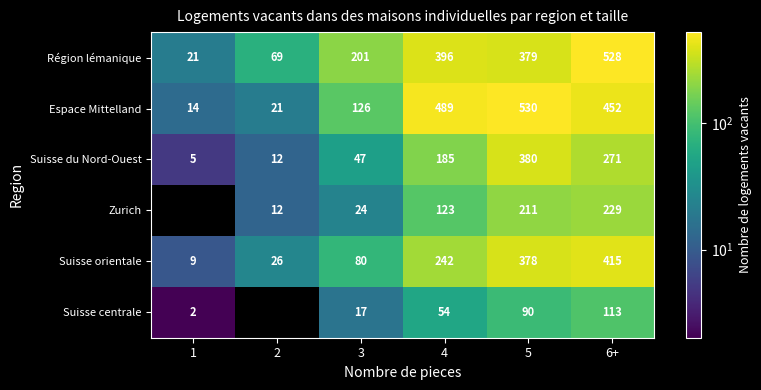

What is the spread (max minus min) of values at 3?

184